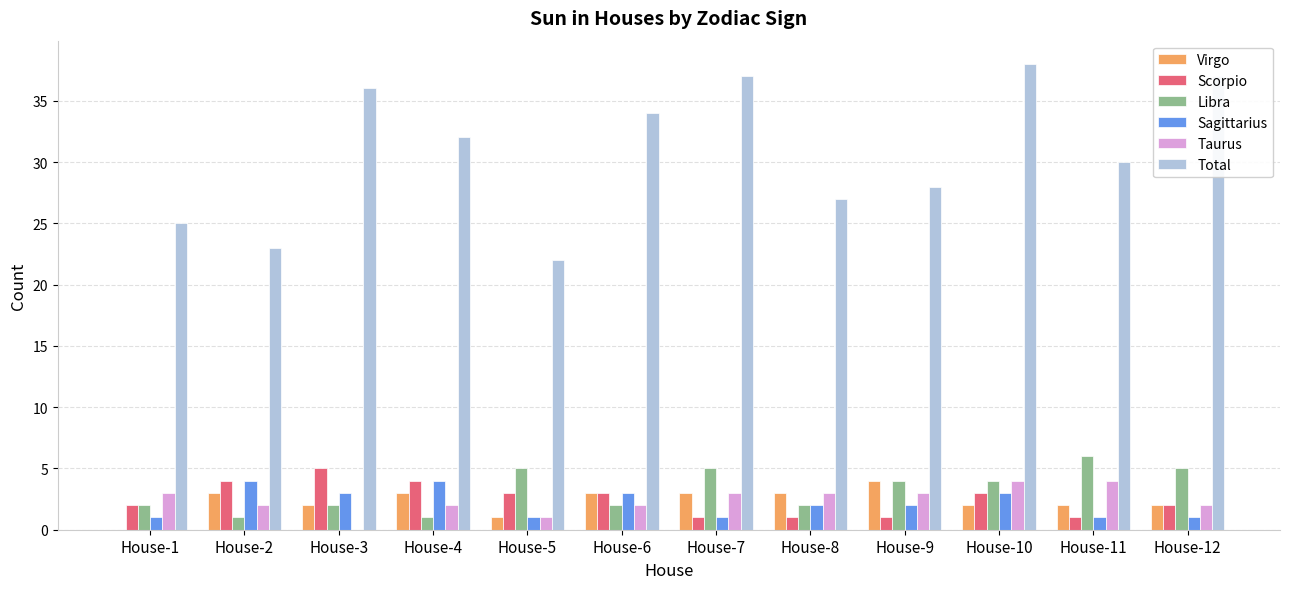

Are the bars grouped side by side (vs. stacked)?

Yes